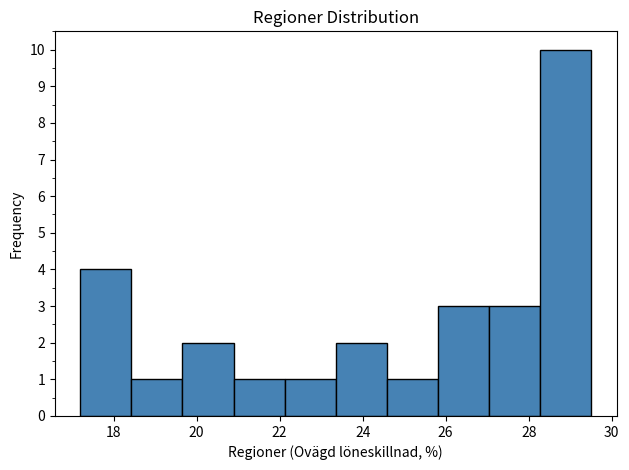

Reading left to right, transcribe this chart: for each bar, give the range it covers on the x-axis and its height. Neither the bar edges nor the heights are printed on the chart, so give them approximately, as read against the axes.

17.2 to 18.4: 4
18.4 to 19.6: 1
19.6 to 20.8: 2
20.8 to 22.2: 1
22.2 to 23.4: 1
23.4 to 24.6: 2
24.6 to 25.8: 1
25.8 to 27.0: 3
27.0 to 28.2: 3
28.2 to 29.6: 10